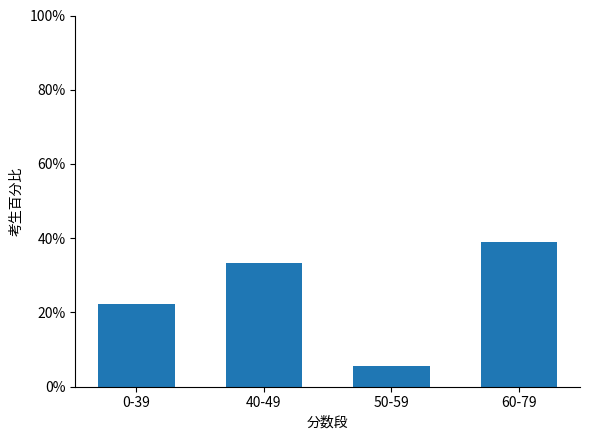

How many data points are less than 33?

2